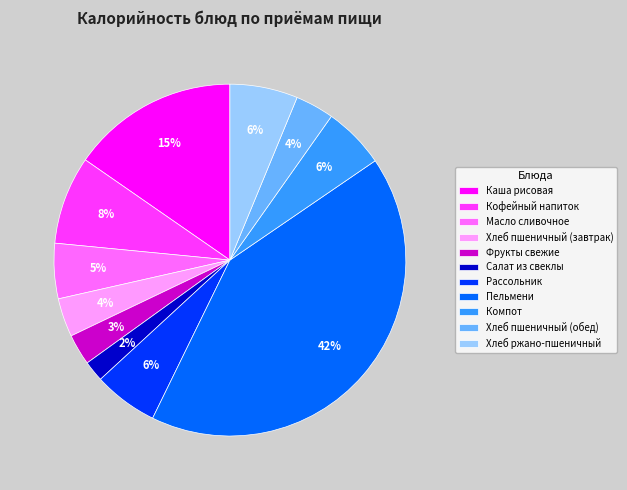

To the nearest percent, what is the average slice percentage?

9%